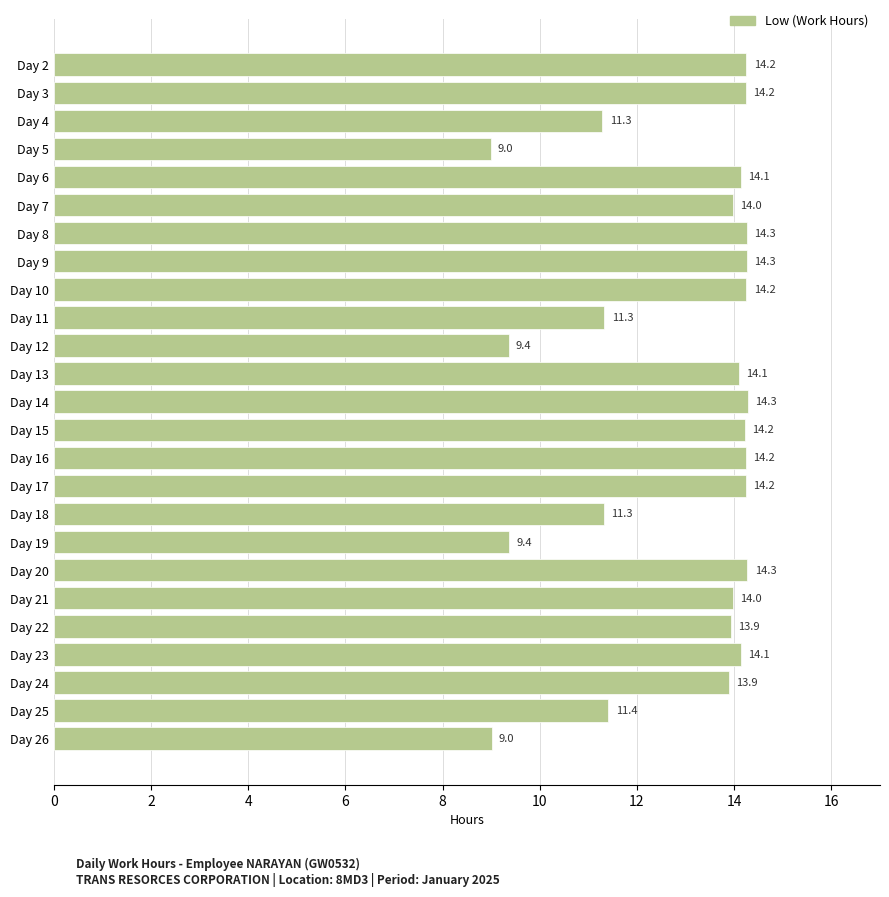

True or false: the data shows 4.8 at Day 12.

False